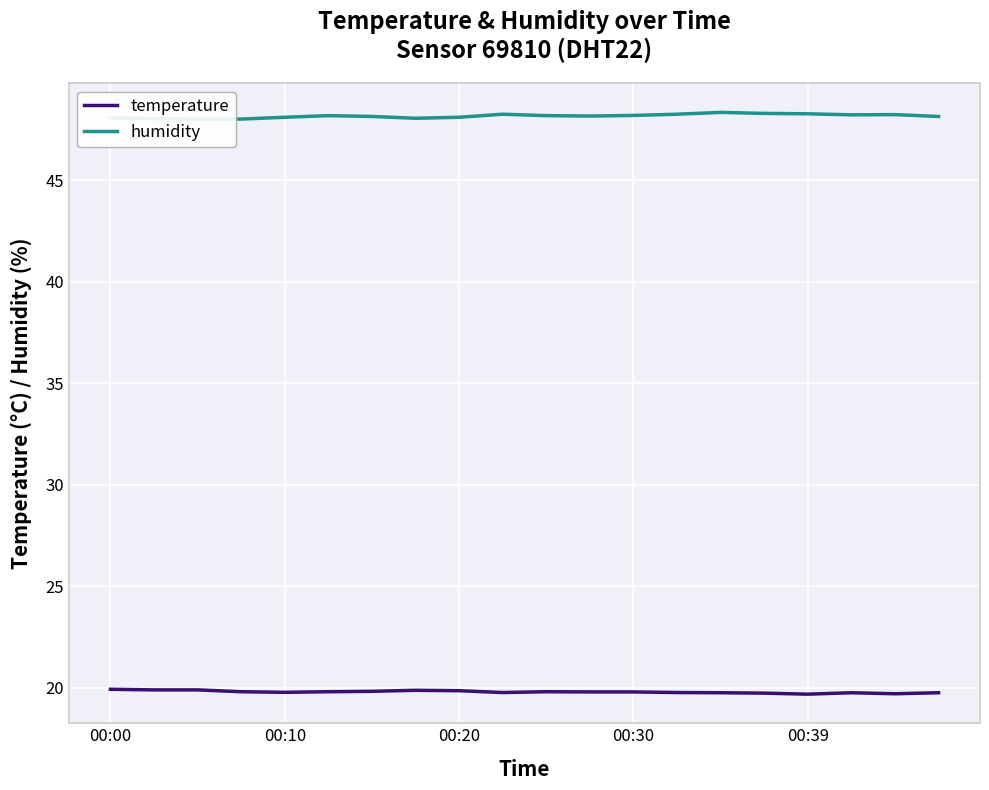

How many lines are shown in the chart?

2